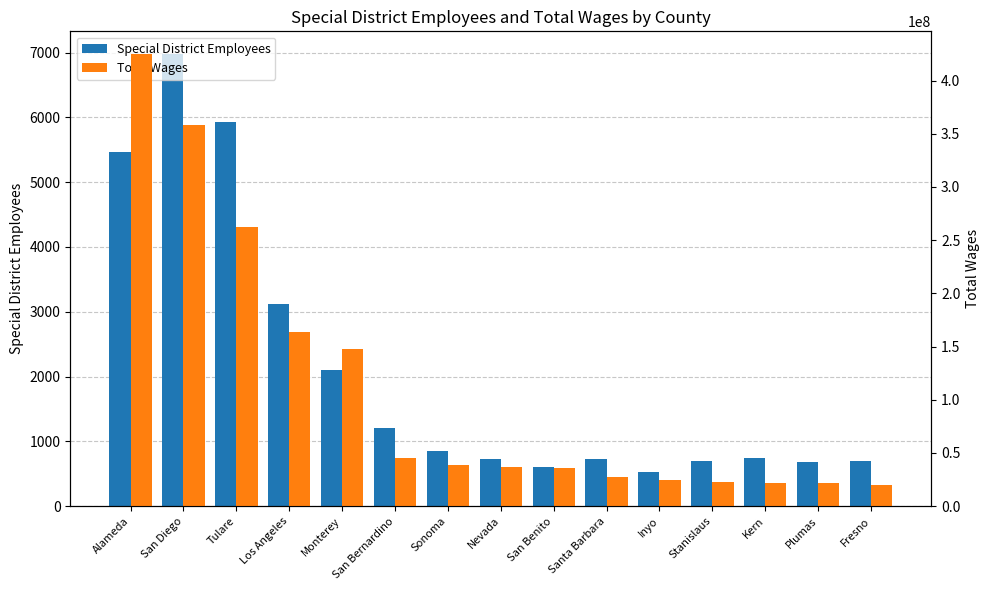

List the series in order of their overall mean, highest first.

Total Wages, Special District Employees